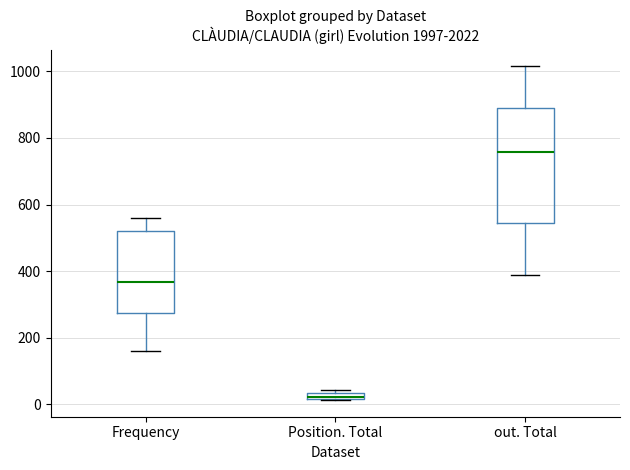

Which box has the lowest median line?

Position. Total